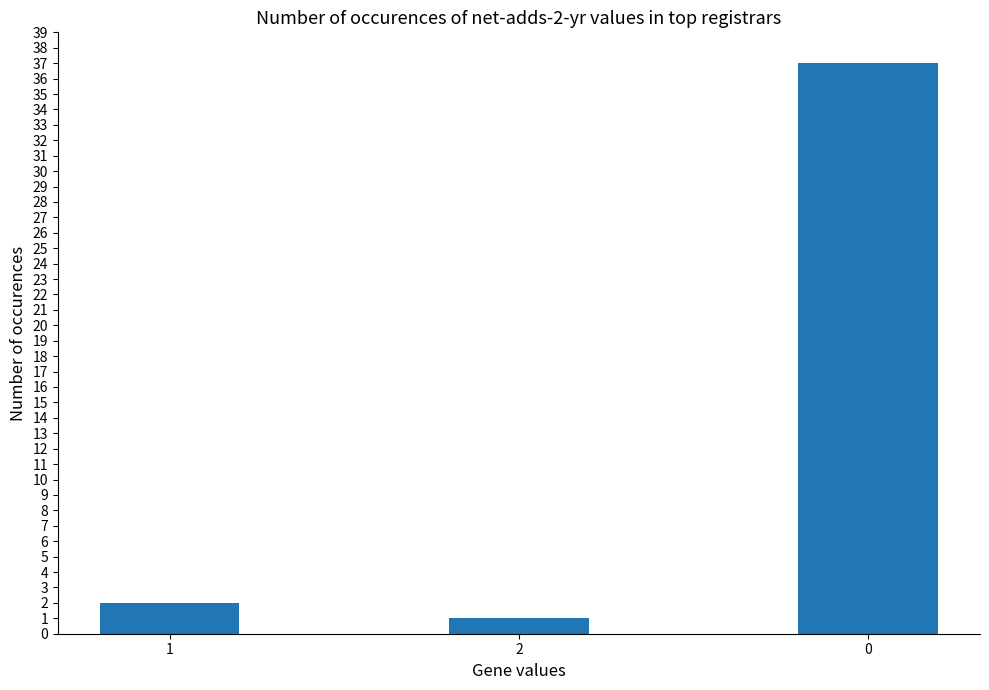

What is the difference between the maximum and minimum values?

36